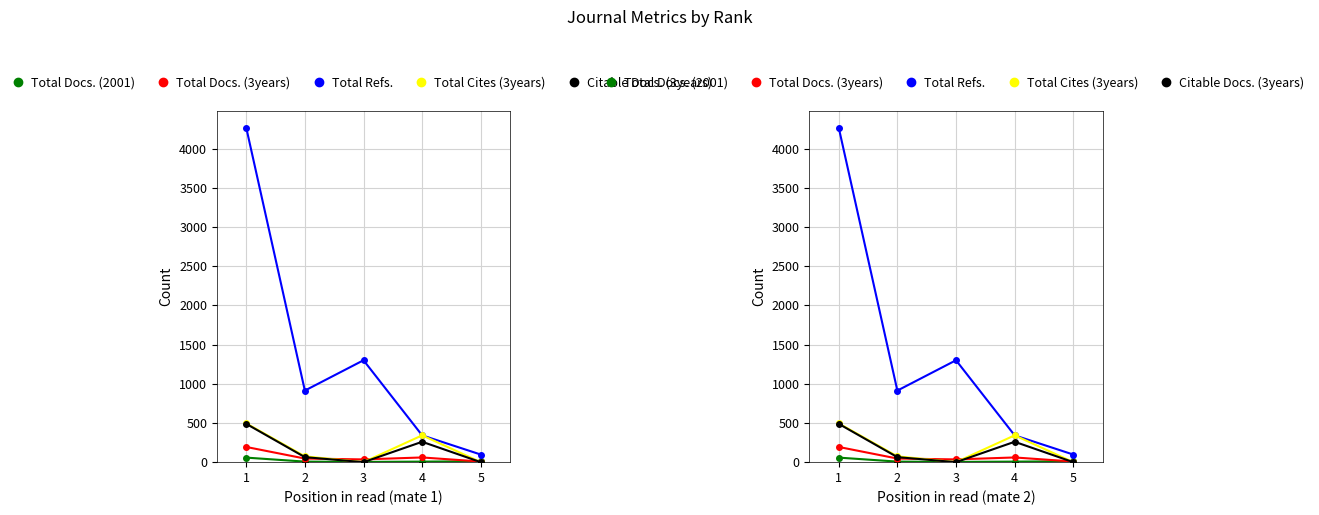

What is the difference between the Total Refs. values at 2 and 3?

387